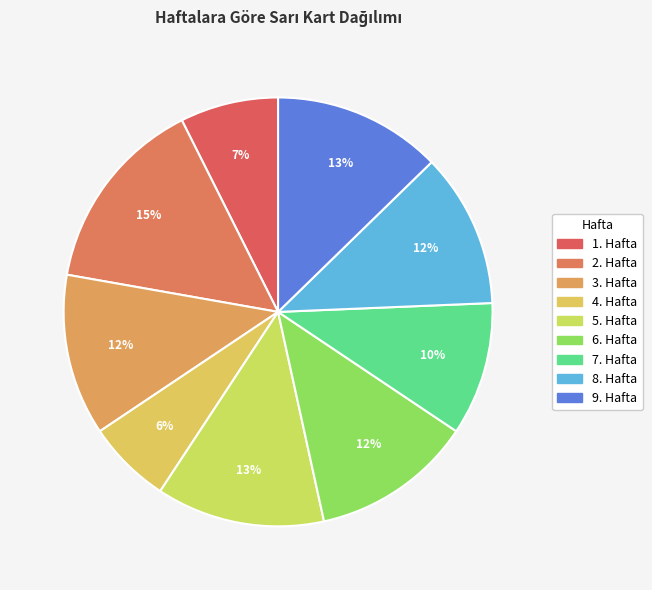

How many slices are in this pie chart?

9